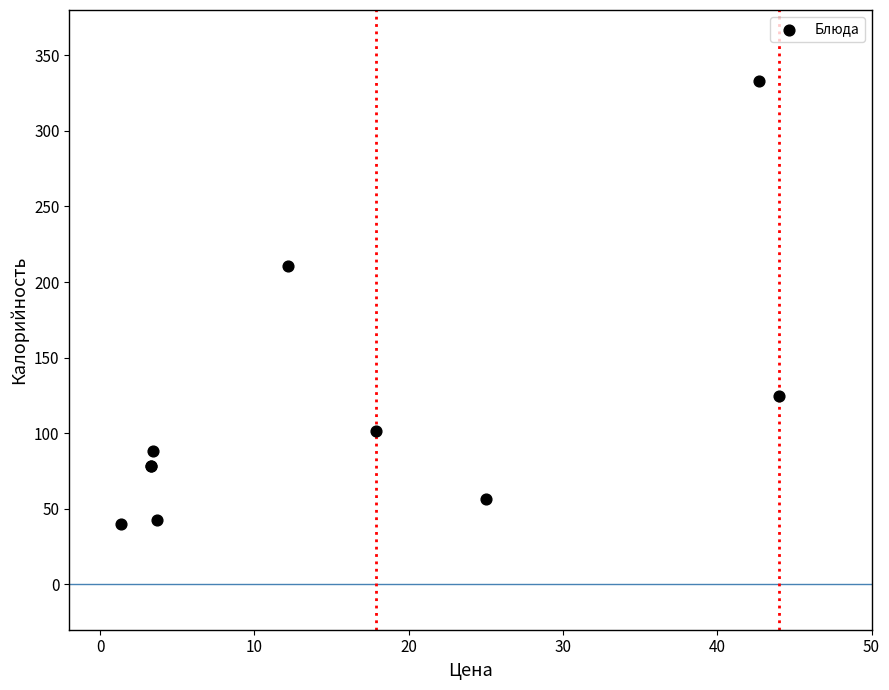

What Y value in the scatter plot is closest to 186?

210.5